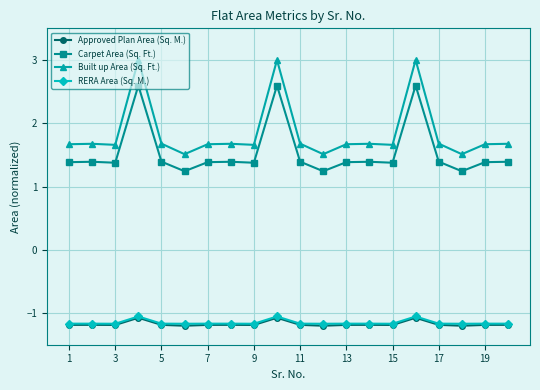

What is the lowest value of the Approved Plan Area (Sq. M.) series?

-1.2